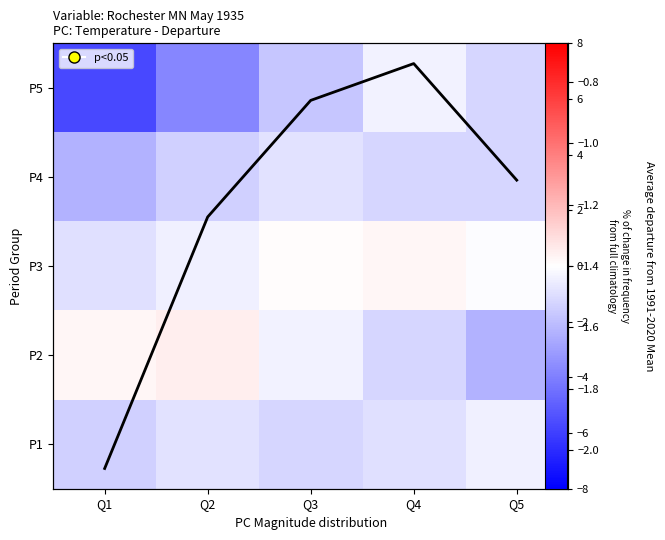

Which category has the lowest value in the P5 series?

Q1